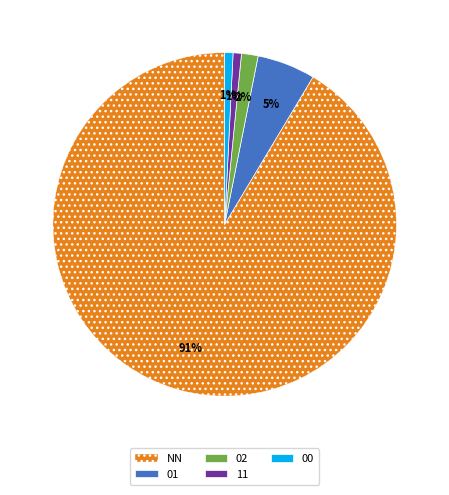

What percentage is the 00 slice, to the nearest percent?

1%